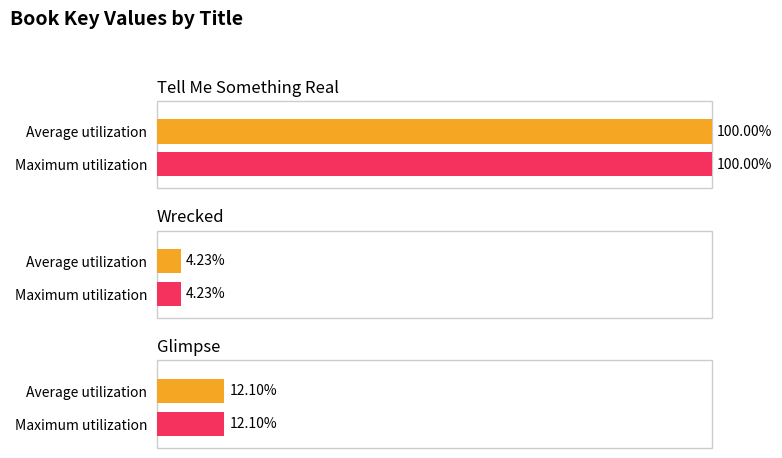

What position from the left is Tell Me Something Real?

1